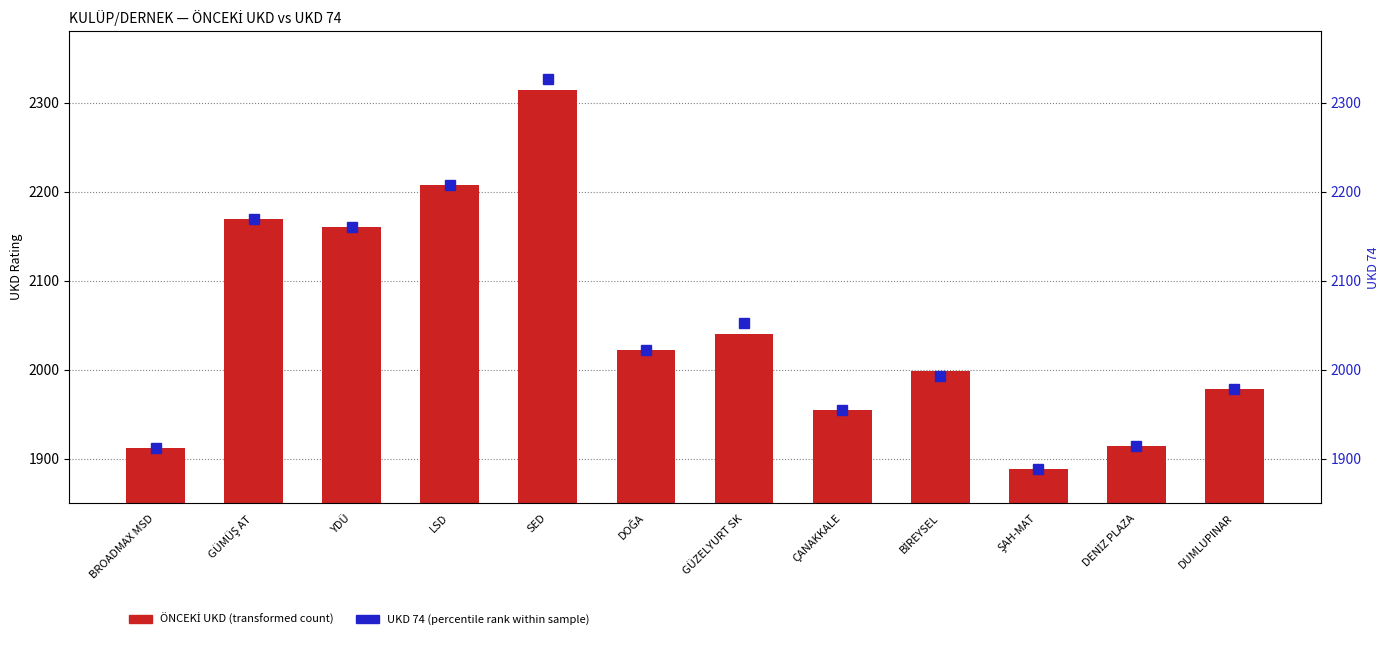

What is the sum of all UKD 74 values?

24576